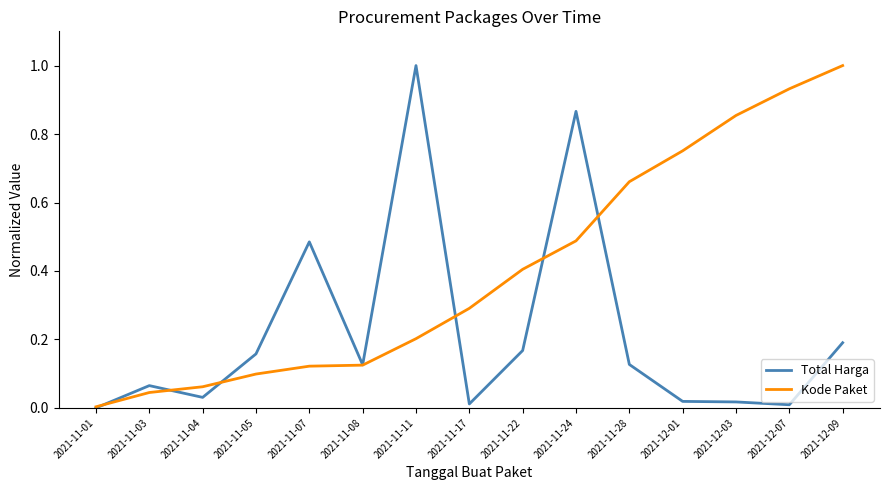

True or false: Total Harga has a value of 0.0 at 2021-12-03.

True